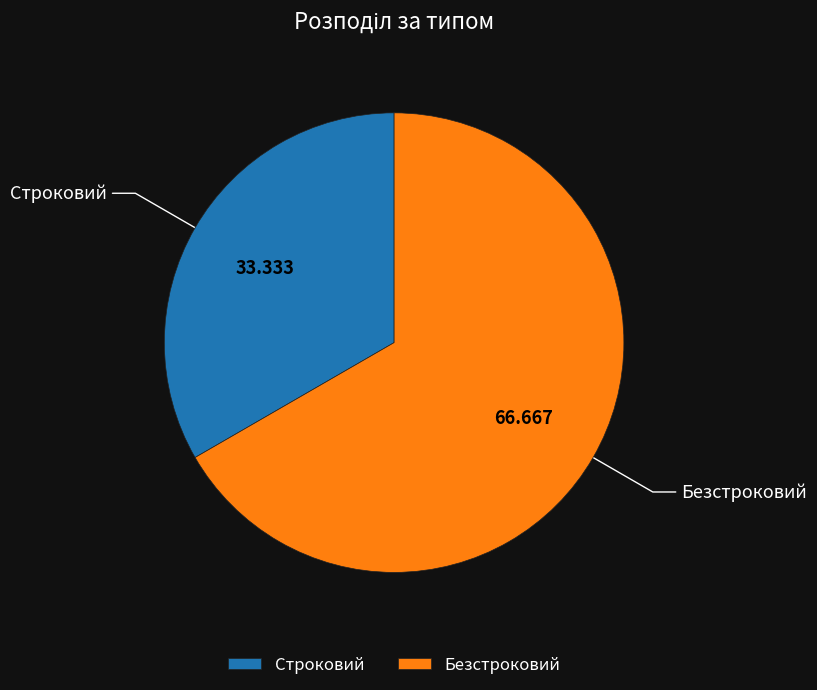

Which has a higher value, Безстроковий or Строковий?

Безстроковий